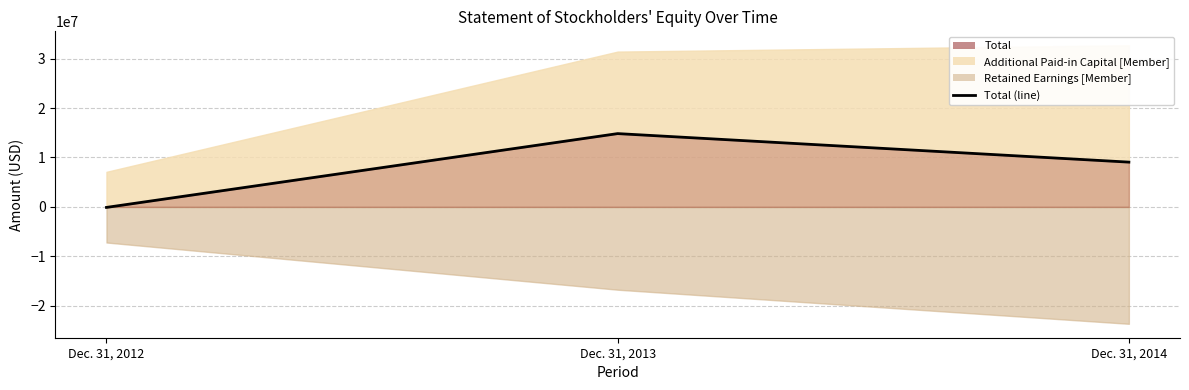

Reading left to right, extract all data points from this chart.

Dec. 31, 2012=-101394	Dec. 31, 2013=14834948	Dec. 31, 2014=9063980